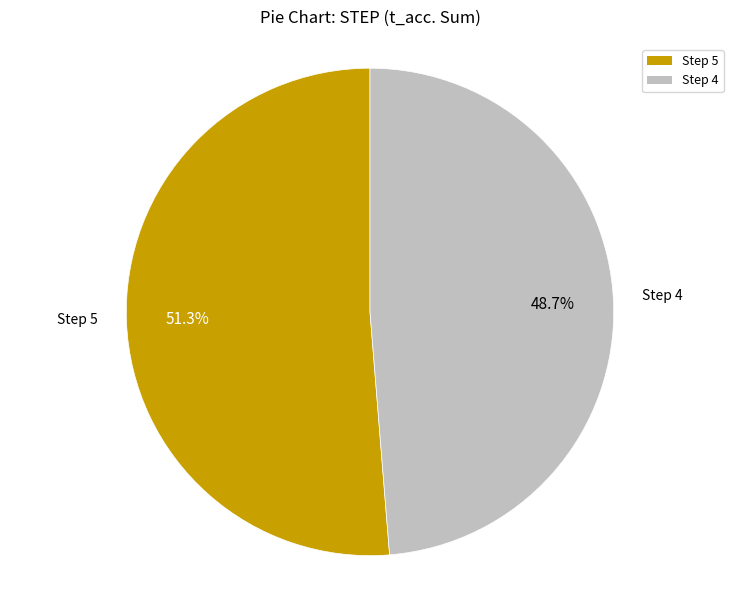

Is there a majority slice in this chart?

Yes